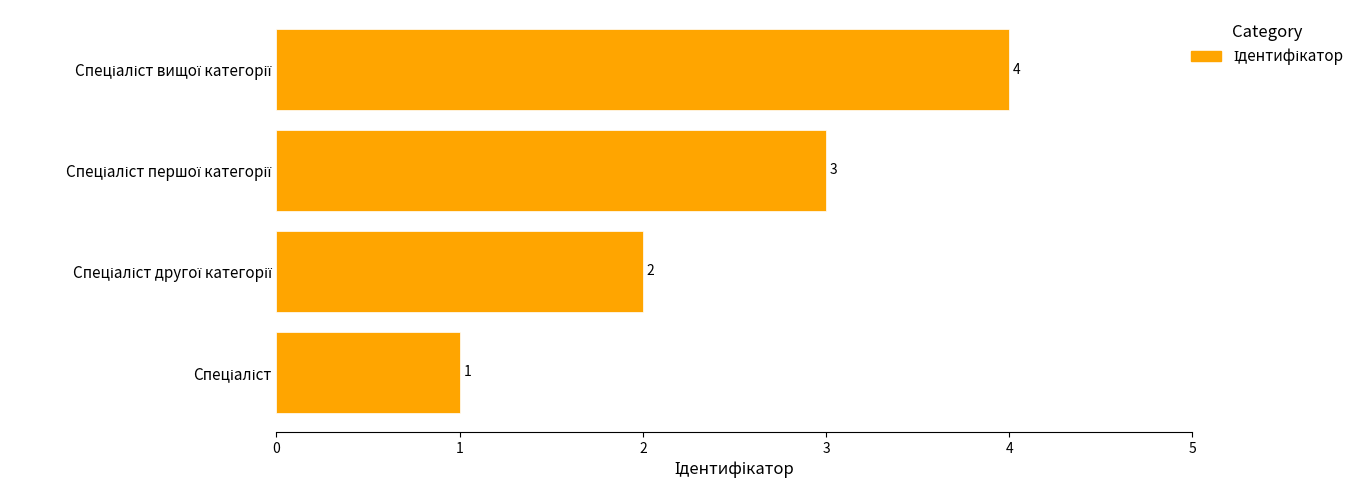

What is the maximum value shown in the chart?

4